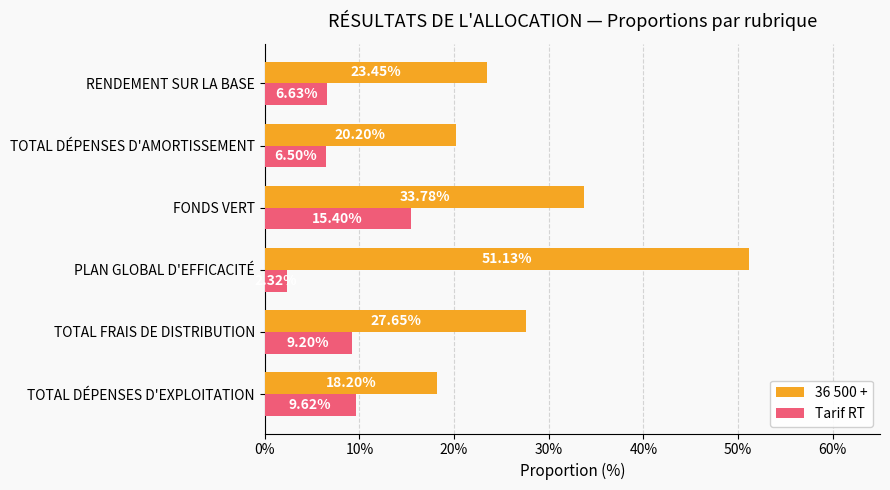

What is the average value of the 36 500 + series?

0.3